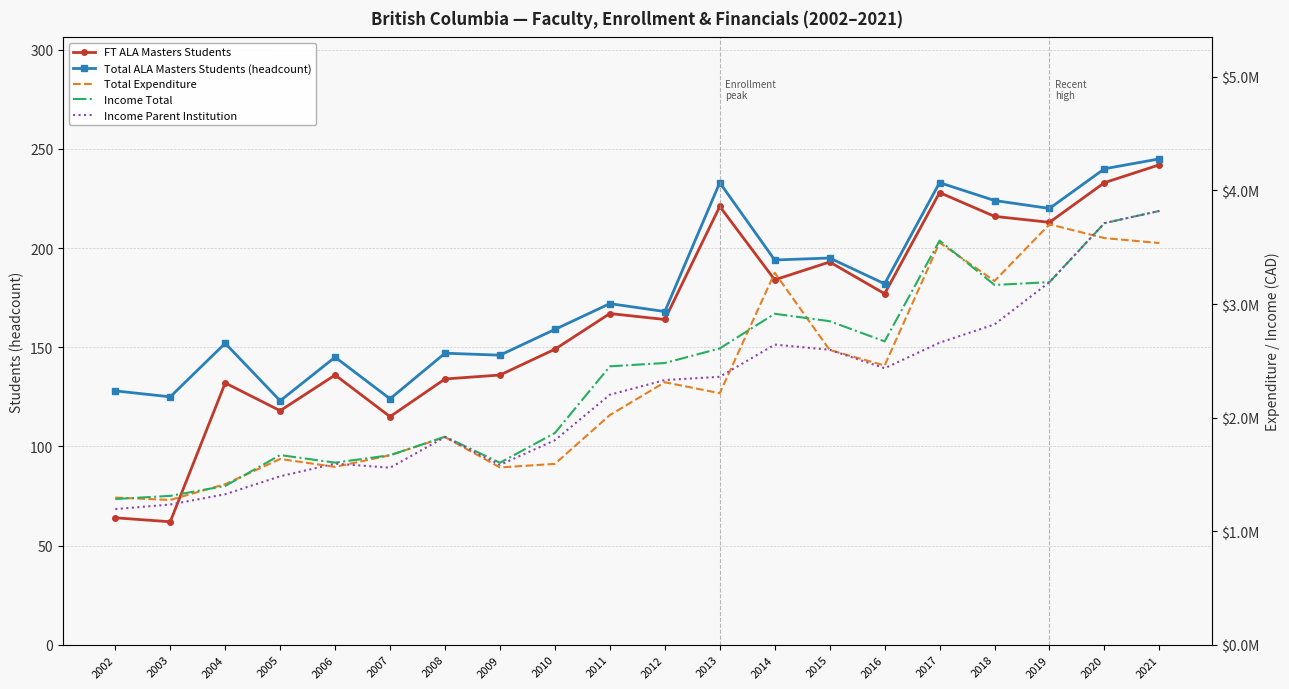

At which label does FT ALA Masters Students first exceed 167?

2013